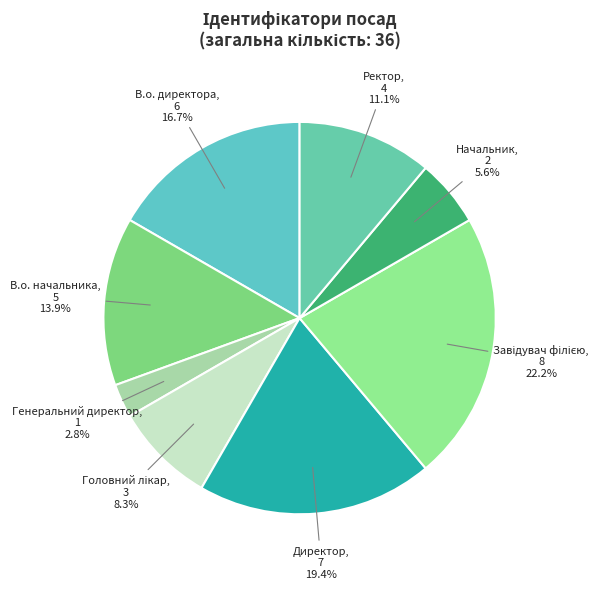

To the nearest percent, what percentage of the pie is Начальник?

6%